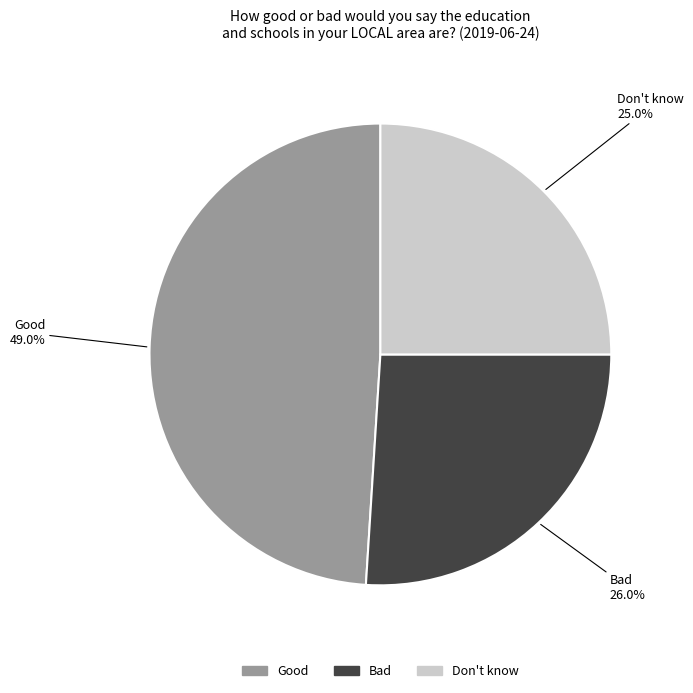

Rank the categories by value from lowest to highest.

Don't know, Bad, Good